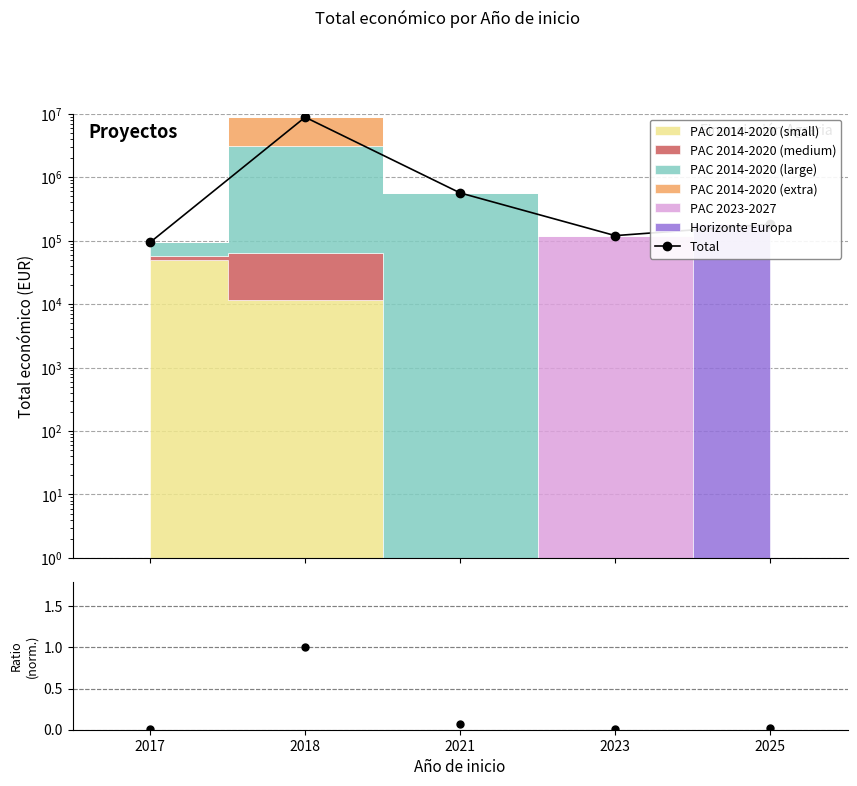

What is the difference between the maximum and minimum values?

8717144